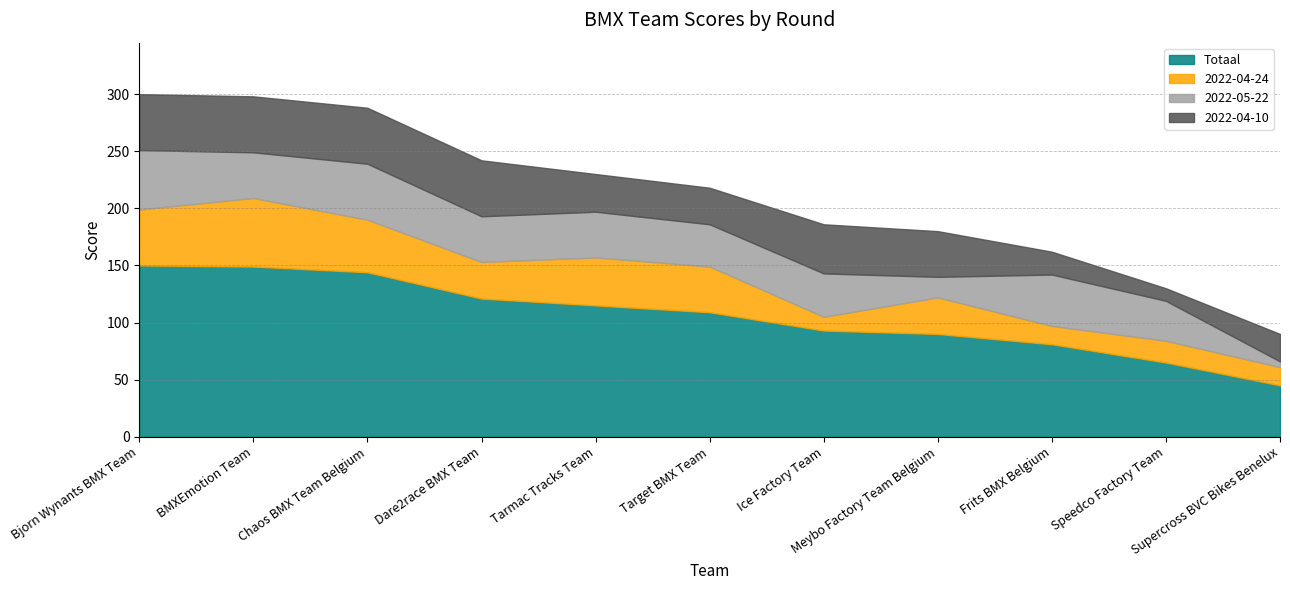

What is the sum of the 2022-05-22 values at Meybo Factory Team Belgium and Frits BMX Belgium?

63